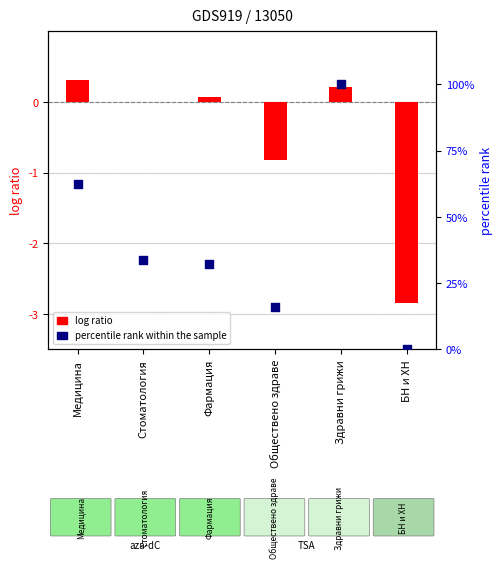

What are all the series names shown in the legend?

log ratio, percentile rank within the sample